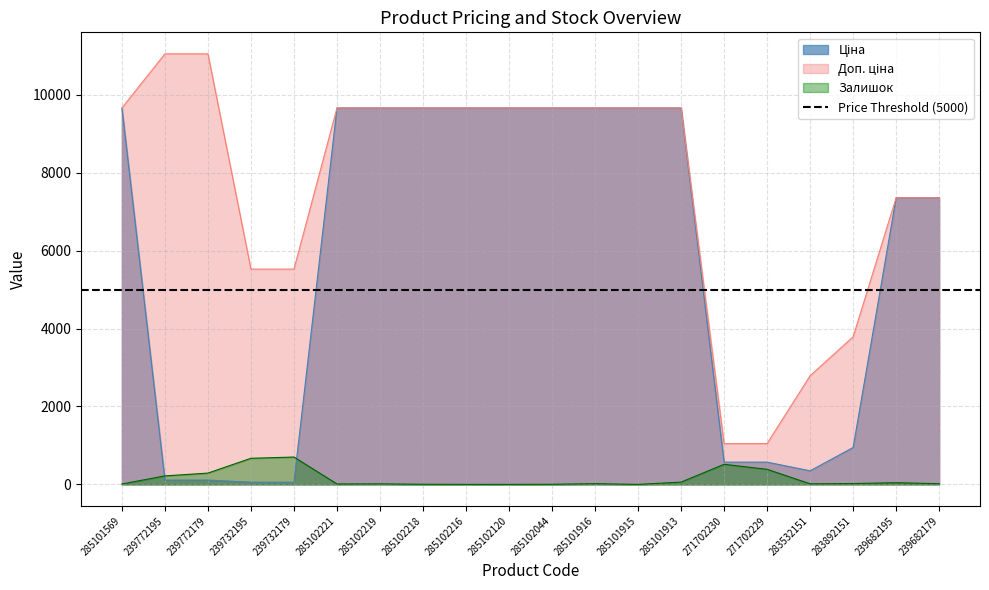

True or false: Доп. ціна and Залишок cross at least once.

False